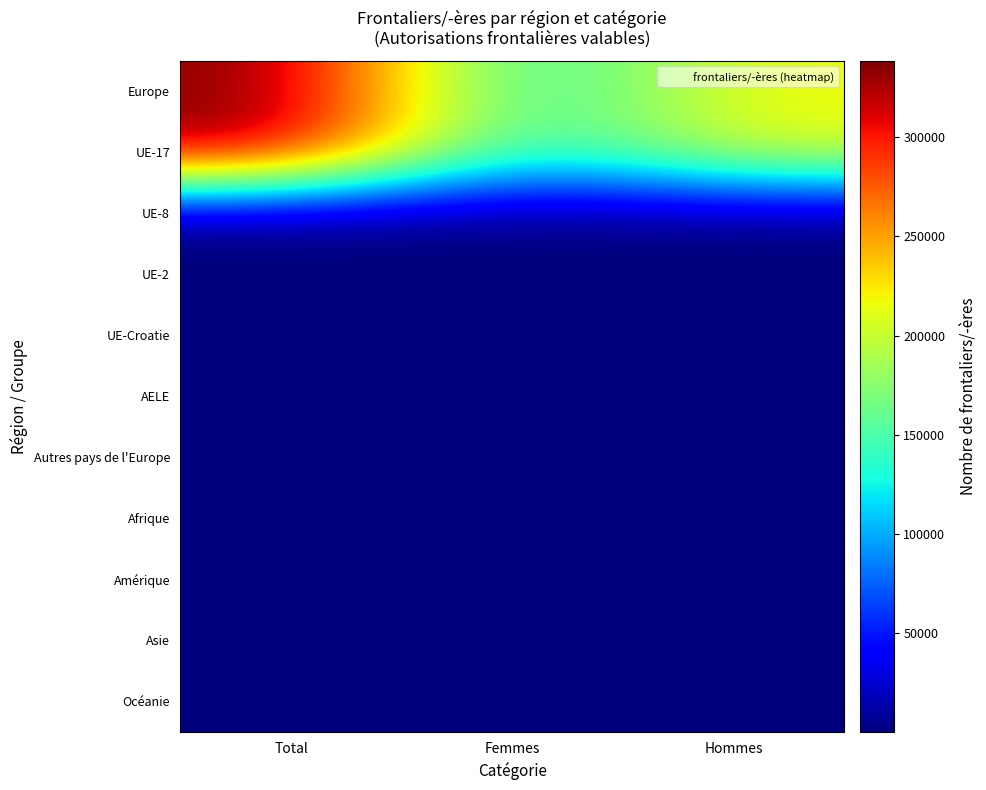

Reading right to left, list all the values displayed in this chart.

Europe: Hommes=217803	Femmes=120904	Total=338707
UE-17: Hommes=215843	Femmes=119619	Total=335462
UE-8: Hommes=1375	Femmes=895	Total=2270
UE-2: Hommes=105	Femmes=119	Total=224
UE-Croatie: Hommes=56	Femmes=28	Total=84
AELE: Hommes=124	Femmes=100	Total=224
Autres pays de l'Europe: Hommes=300	Femmes=143	Total=443
Afrique: Hommes=67	Femmes=48	Total=115
Amérique: Hommes=149	Femmes=186	Total=335
Asie: Hommes=58	Femmes=105	Total=163
Océanie: Hommes=20	Femmes=15	Total=35